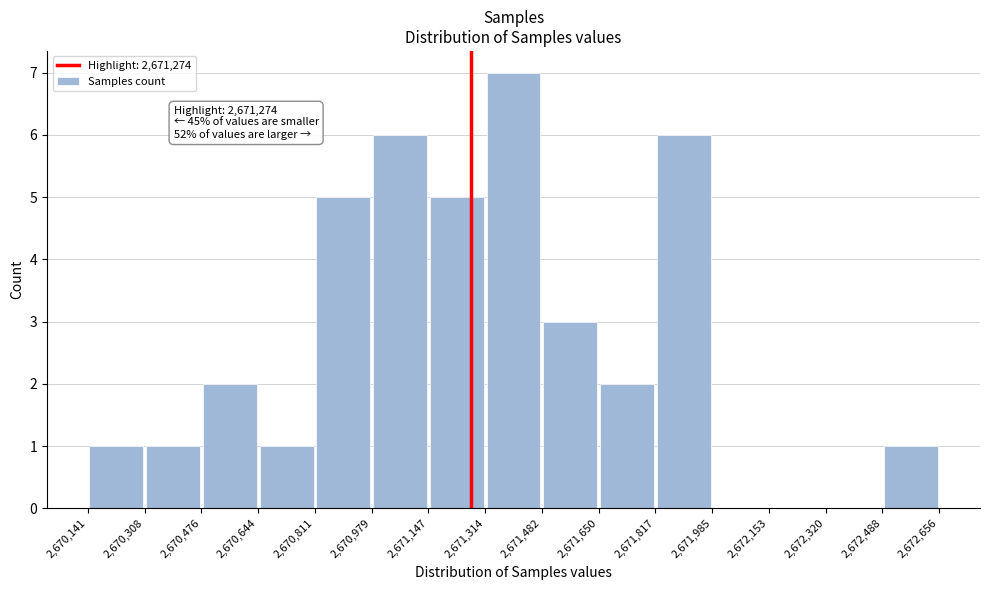

Over which range of the x-axis is the bar tallest?

2,671,314 to 2,671,482